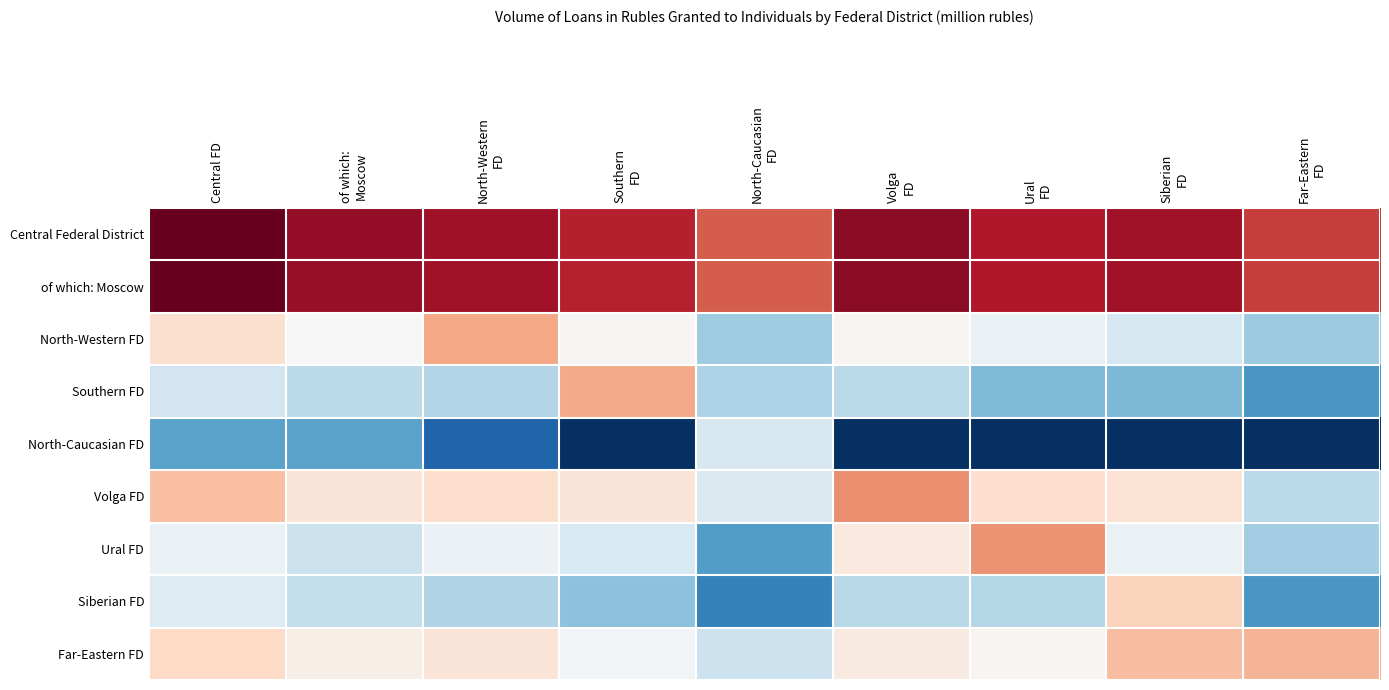

At which category is the sum across all series the highest?

Central FD